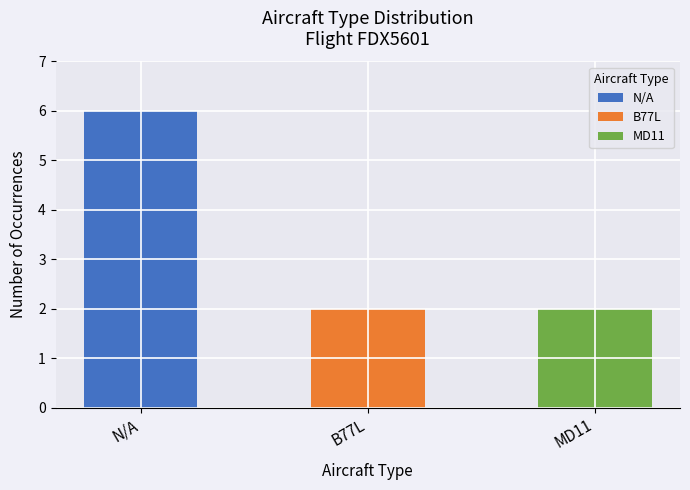

Are the bars grouped side by side (vs. stacked)?

No